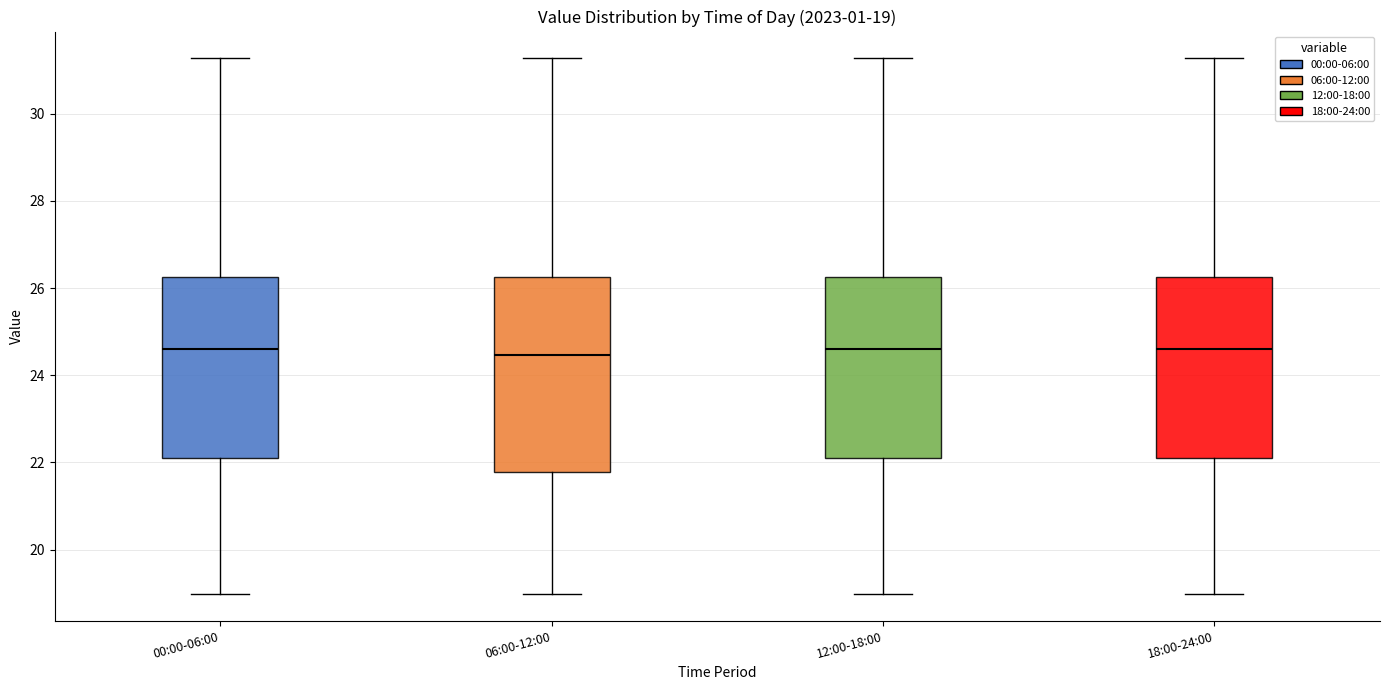

Which box is the tallest, from its lower edge to its upper edge?

06:00-12:00